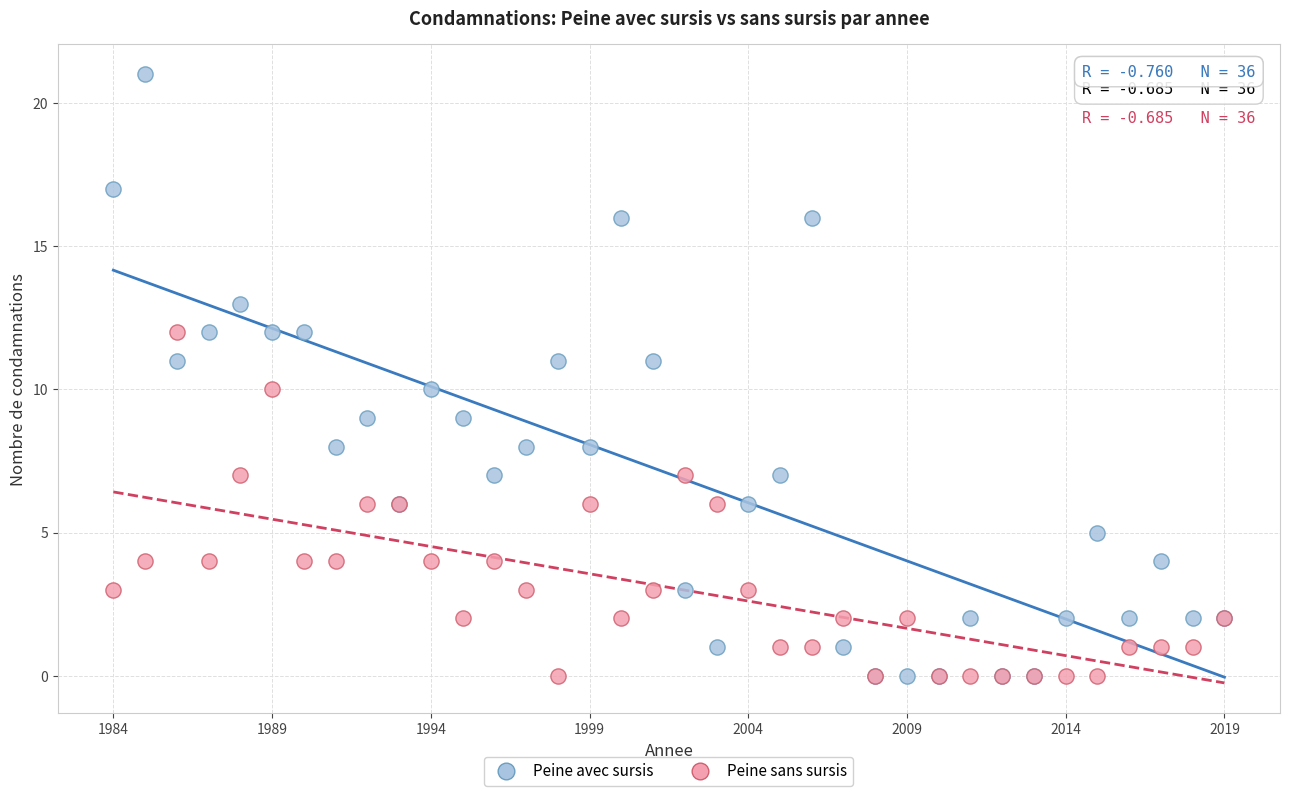

Which series has the widest spread of Y values?

Peine avec sursis